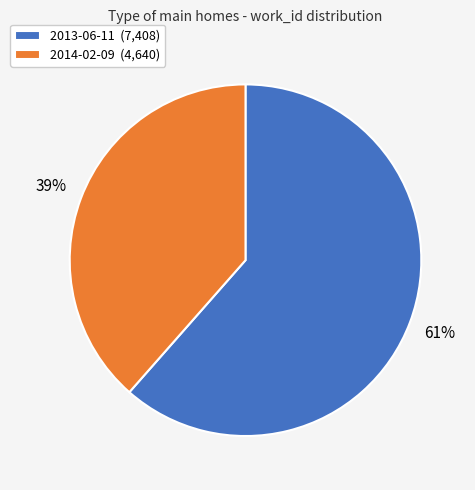

Is there any slice that represents more than half of the pie?

Yes